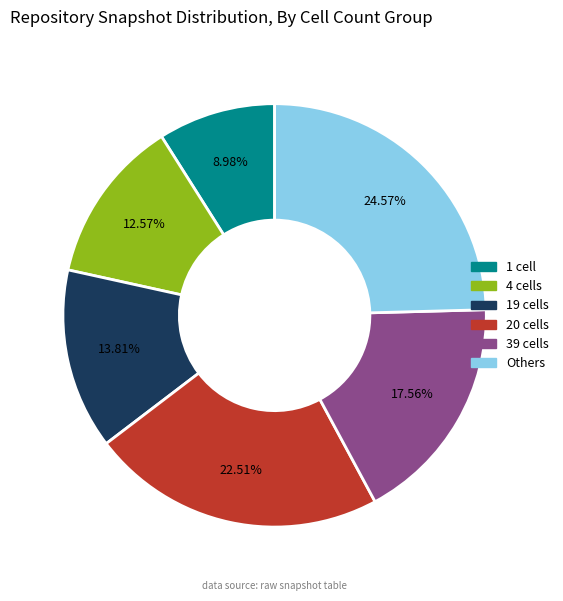

Is there a majority slice in this chart?

No